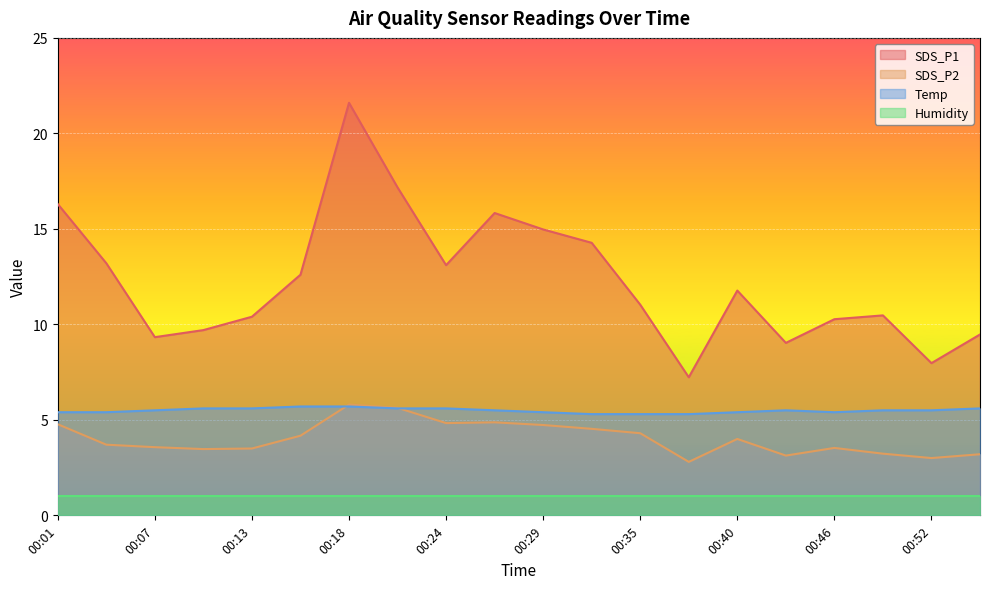

How many series are shown in this chart?

4